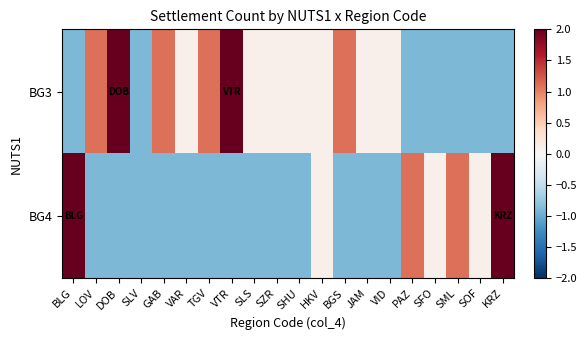

At which category does the chart reach its minimum across all series?

BLG